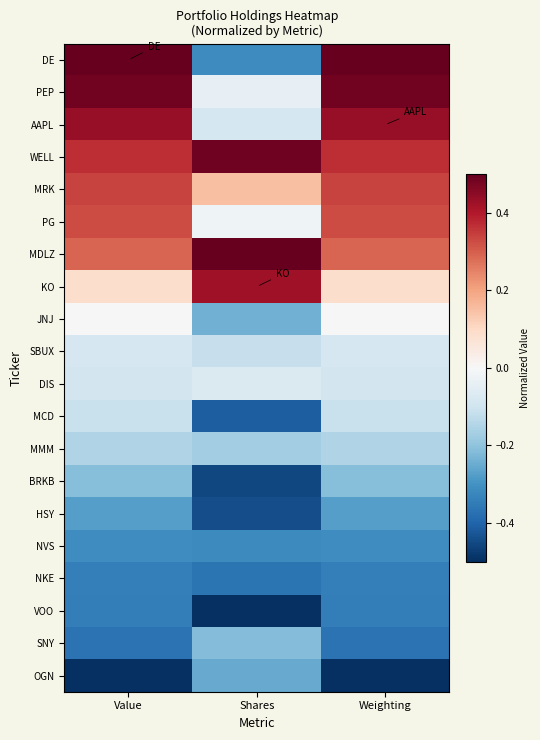

Count the number of categories in the chart.

3